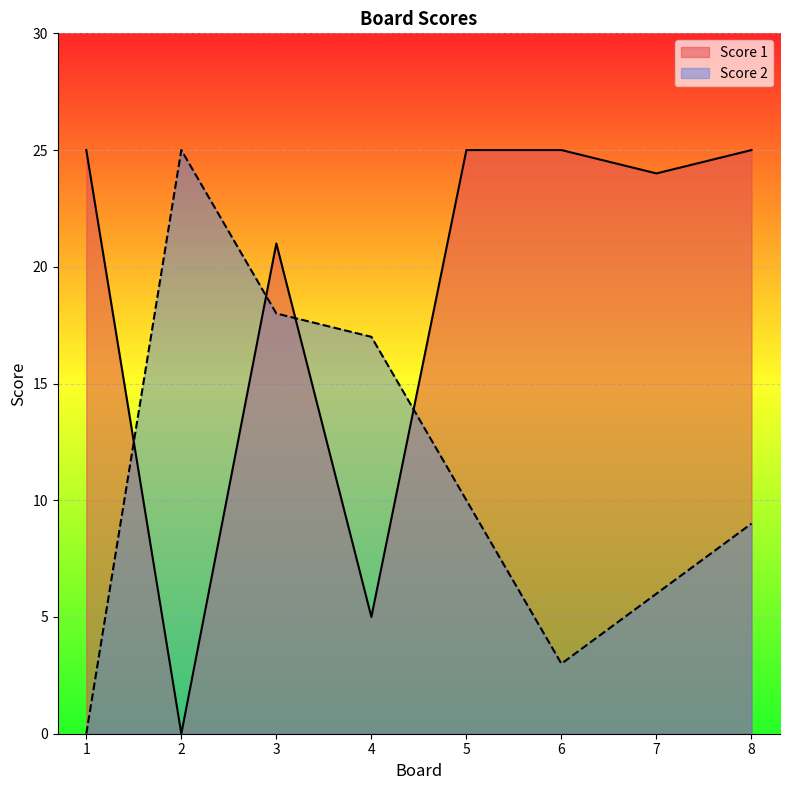

What is the average value of the Score 1 series?

19